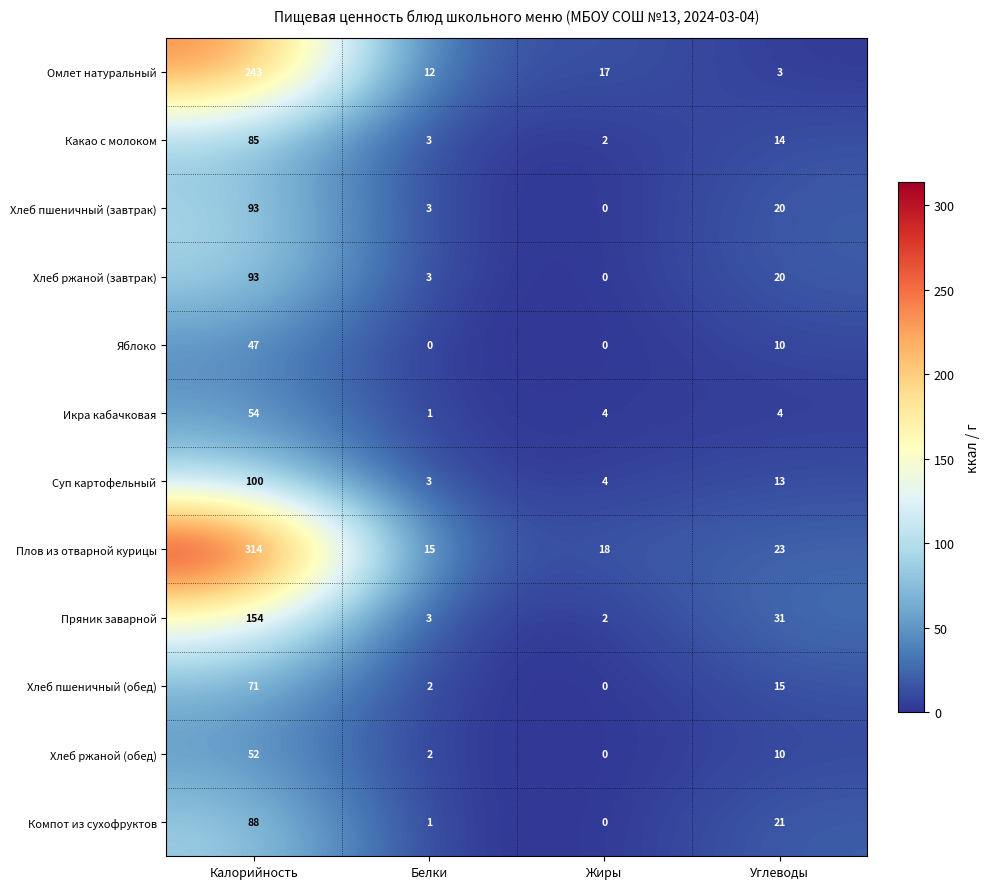

Between Калорийность and Углеводы, which series saw the biggest shift?

Плов из отварной курицы